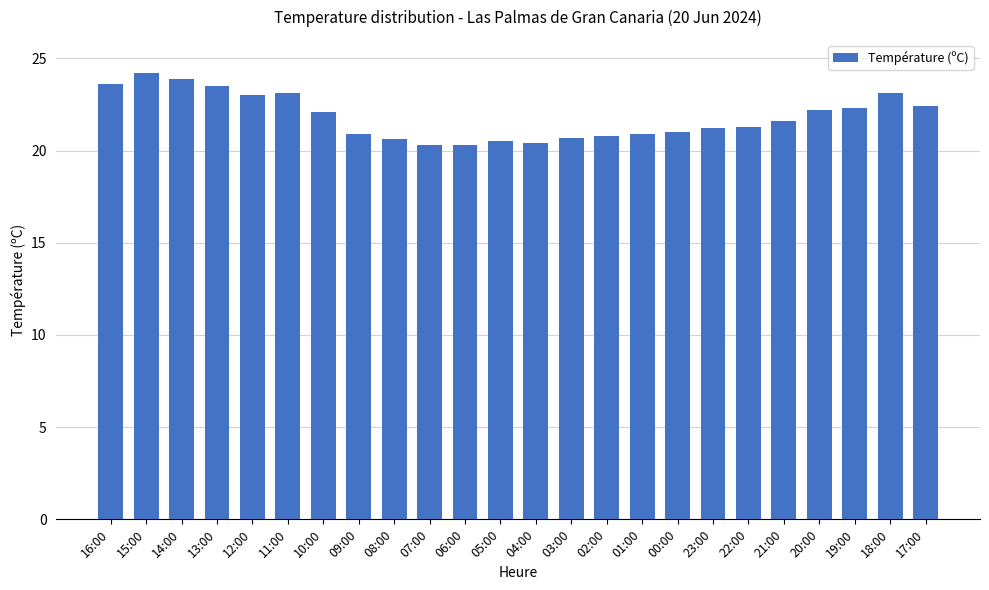

What is the difference between the values at 18:00 and 05:00?

2.6